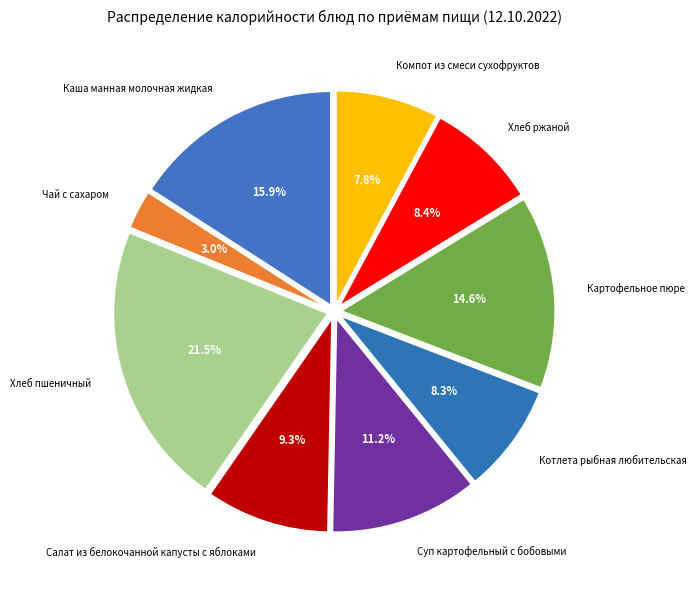

Is the sum of Хлеб ржаной and Чай с сахаром greater than half?

No